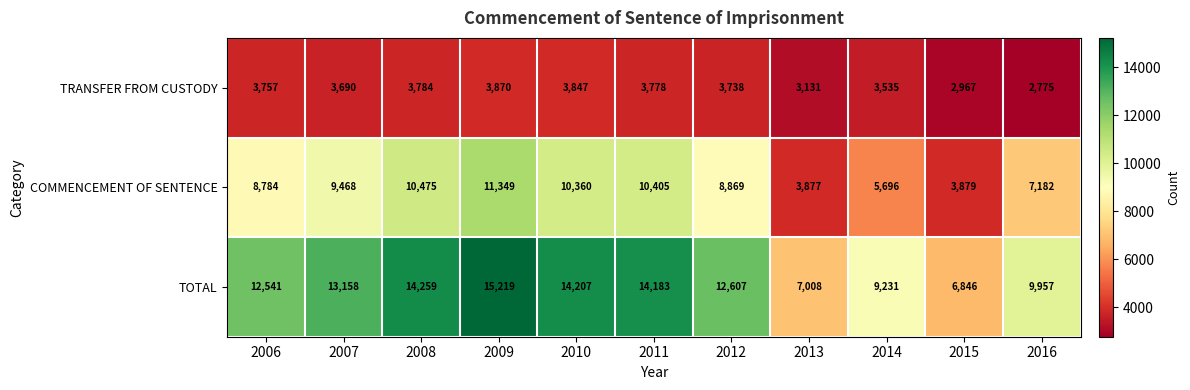

What is the greatest value displayed?

15219